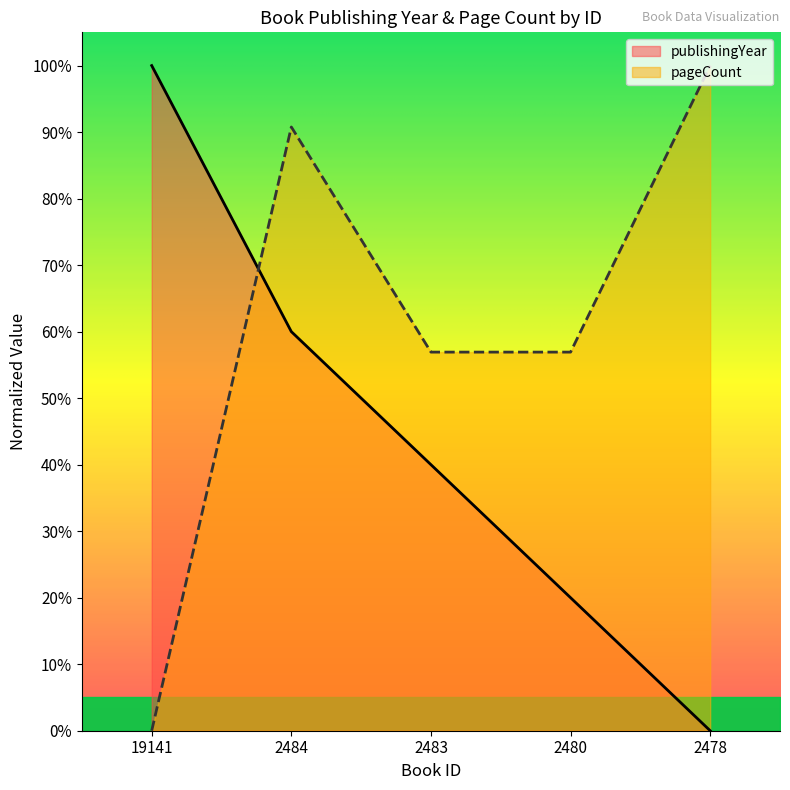

At 2483, list the series in order from largest to smallest.

pageCount, publishingYear